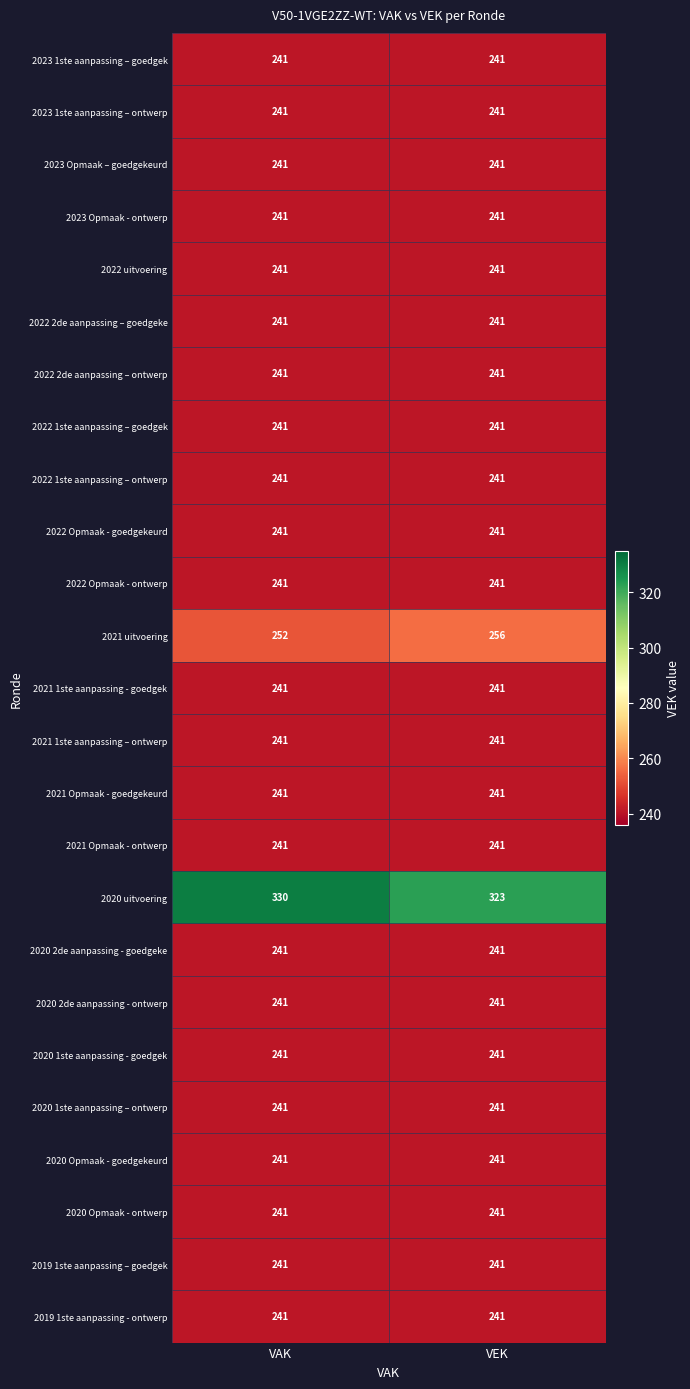

What is the lowest value of the 2021 Opmaak - ontwerp series?

241